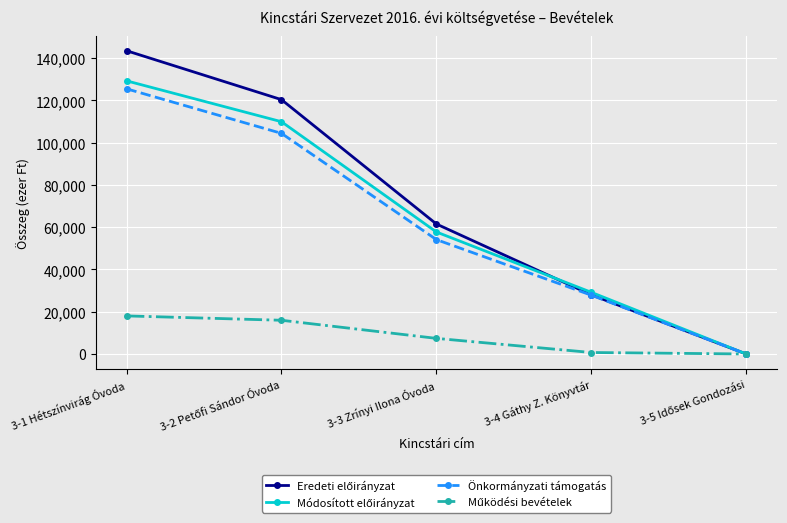

At which category is the sum across all series the highest?

3-1 Hétszínvirág Óvoda